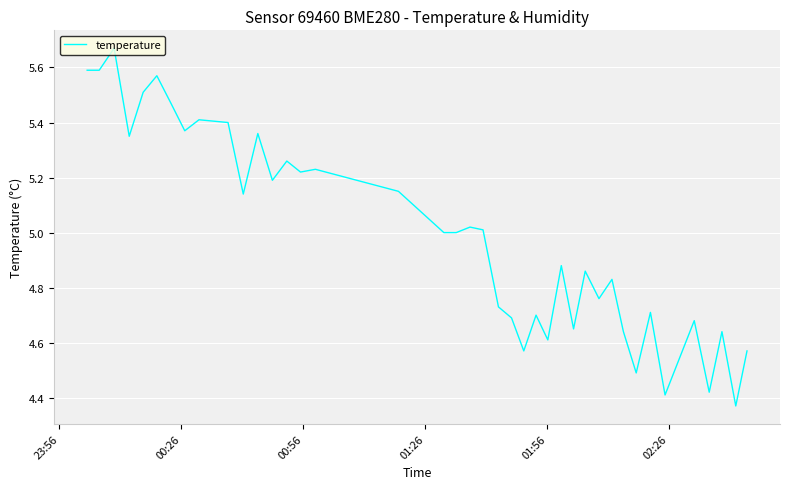

What is the difference between the second highest and second lowest values?

1.2